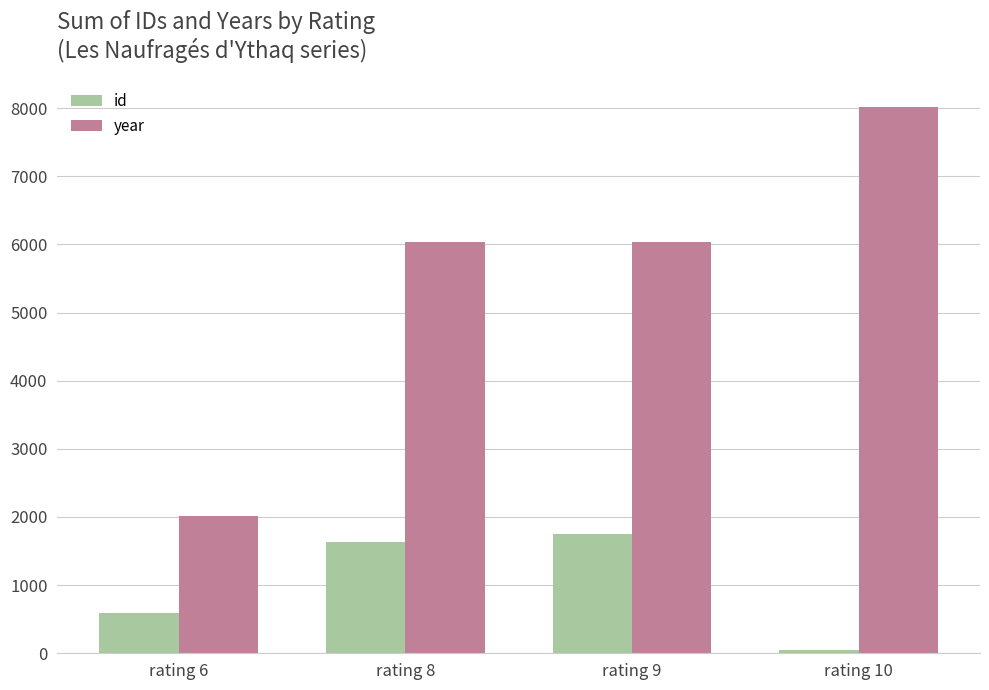

The value of year at rating 10 is 4772. True or false?

False